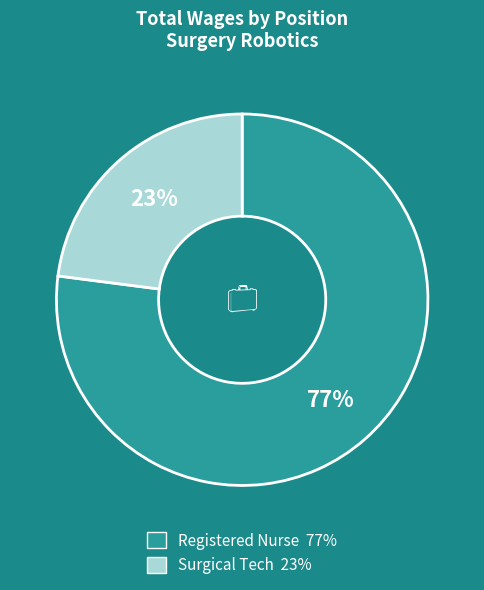

Between Registered Nurse and Surgical Tech, which is larger?

Registered Nurse